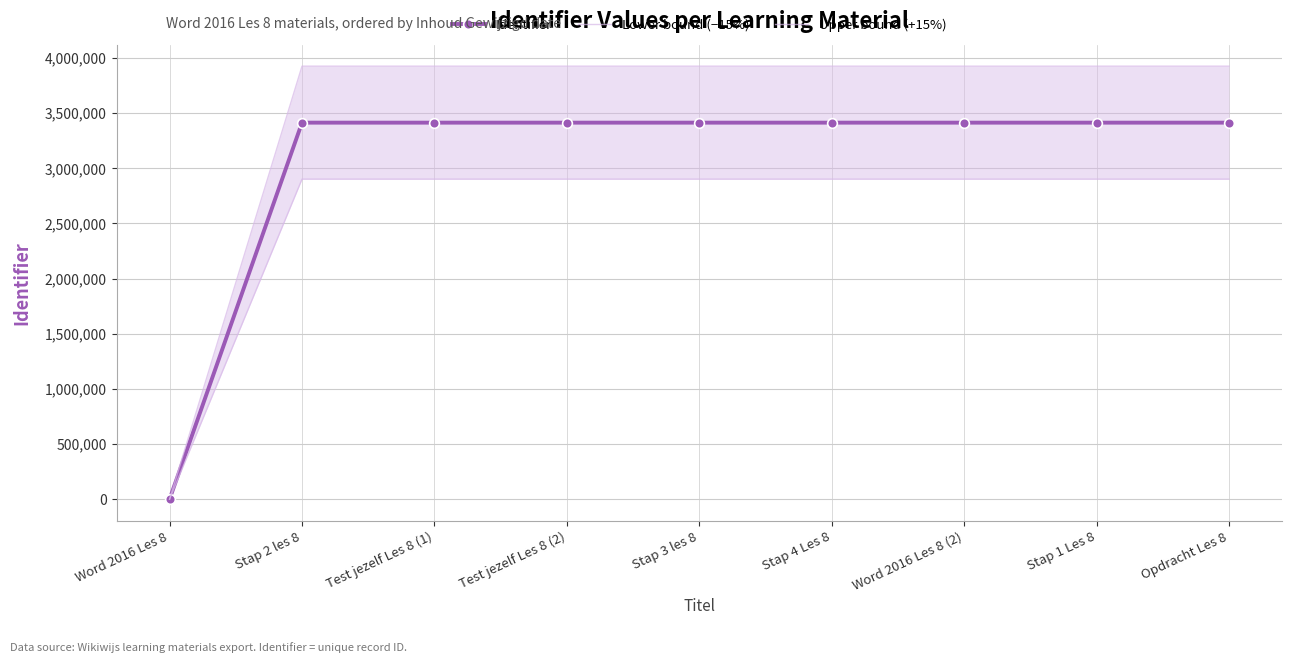

Which has a higher value, Opdracht Les 8 or Stap 1 Les 8?

Opdracht Les 8